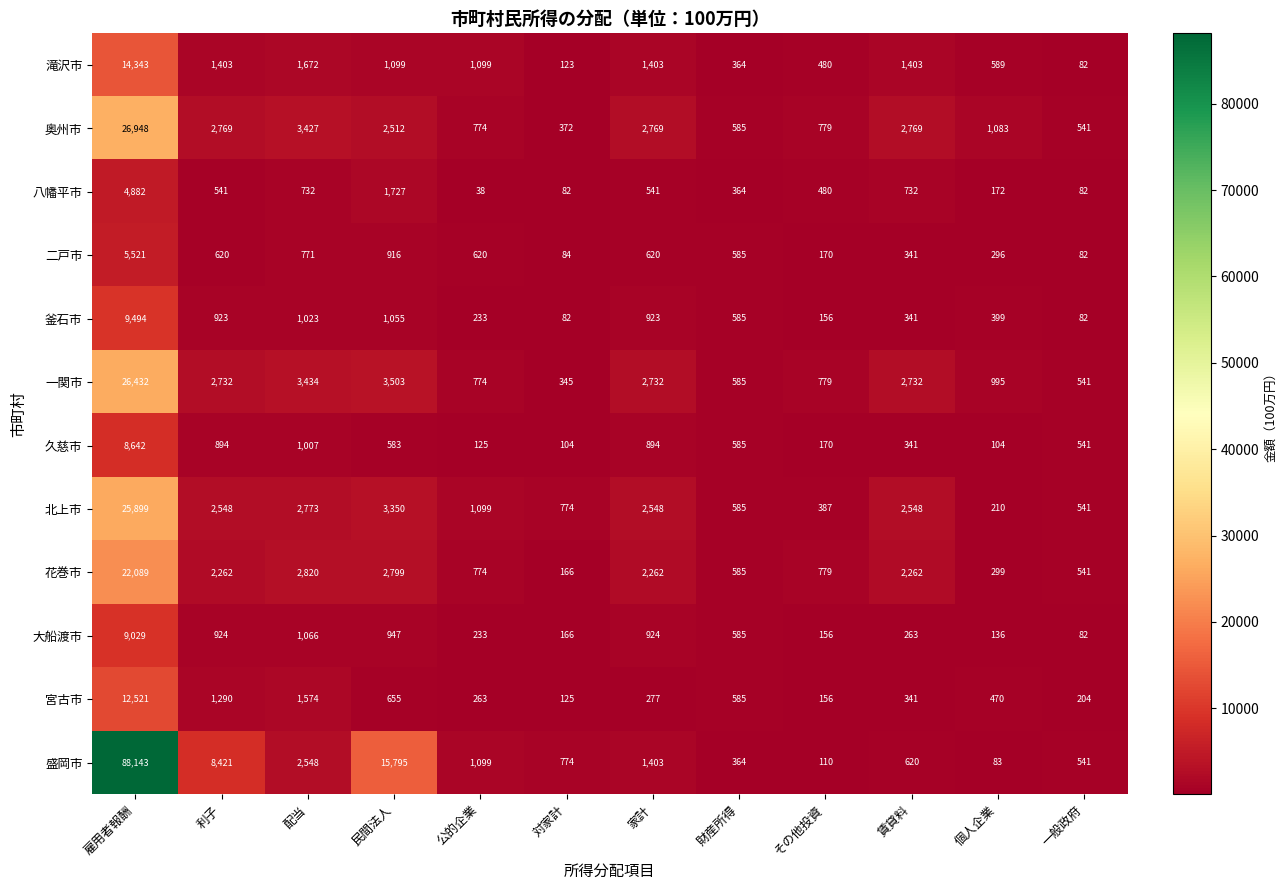

Which series has the largest total across all categories?

盛岡市